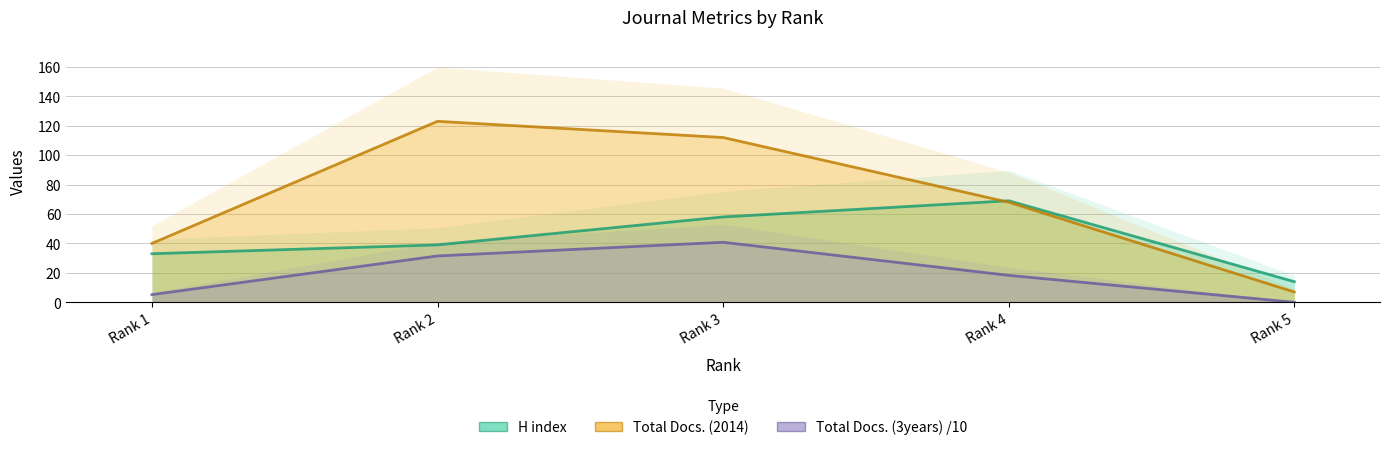

Is the value of H index at Rank 2 greater than the value of Total Docs. (2014) at Rank 5?

Yes